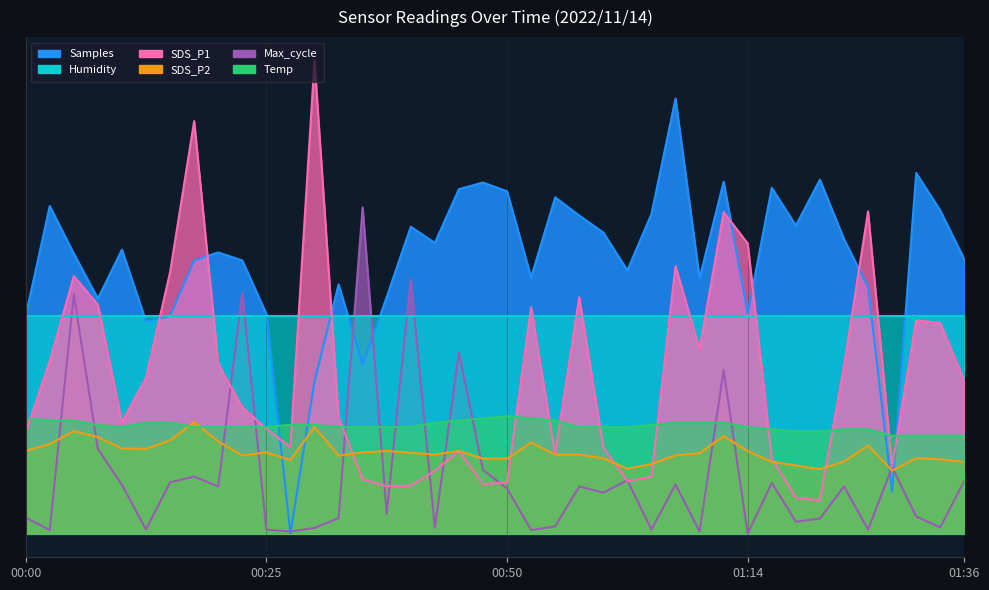

How many intersections are there between Max_cycle and Samples?

6